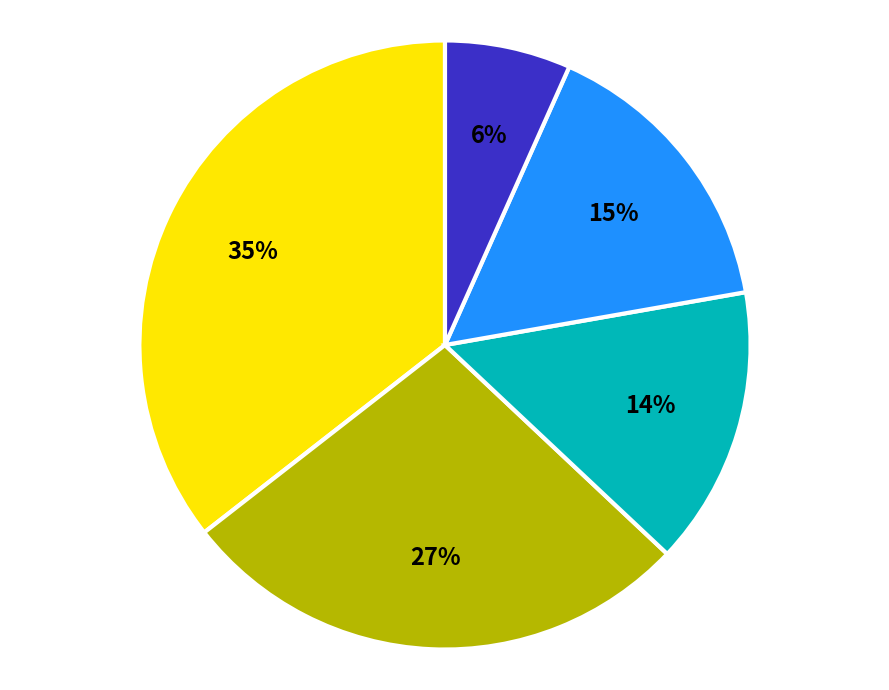

Is it true that Asiatic Region is 26% of the pie?

True